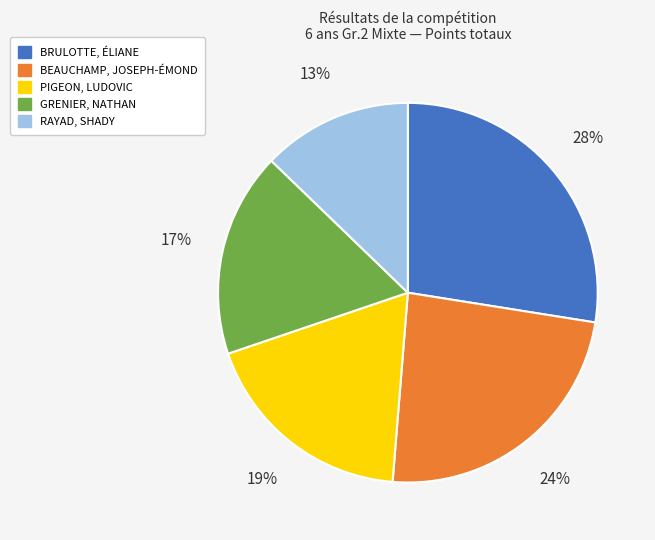

Is it true that BEAUCHAMP, JOSEPH-ÉMOND is 24% of the pie?

True